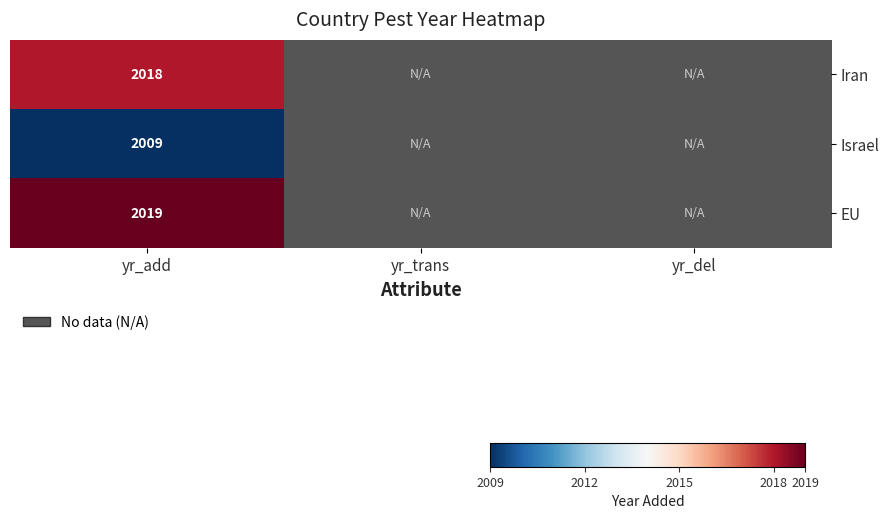

Is the value of Iran at yr_del greater than the value of Israel at yr_del?

No